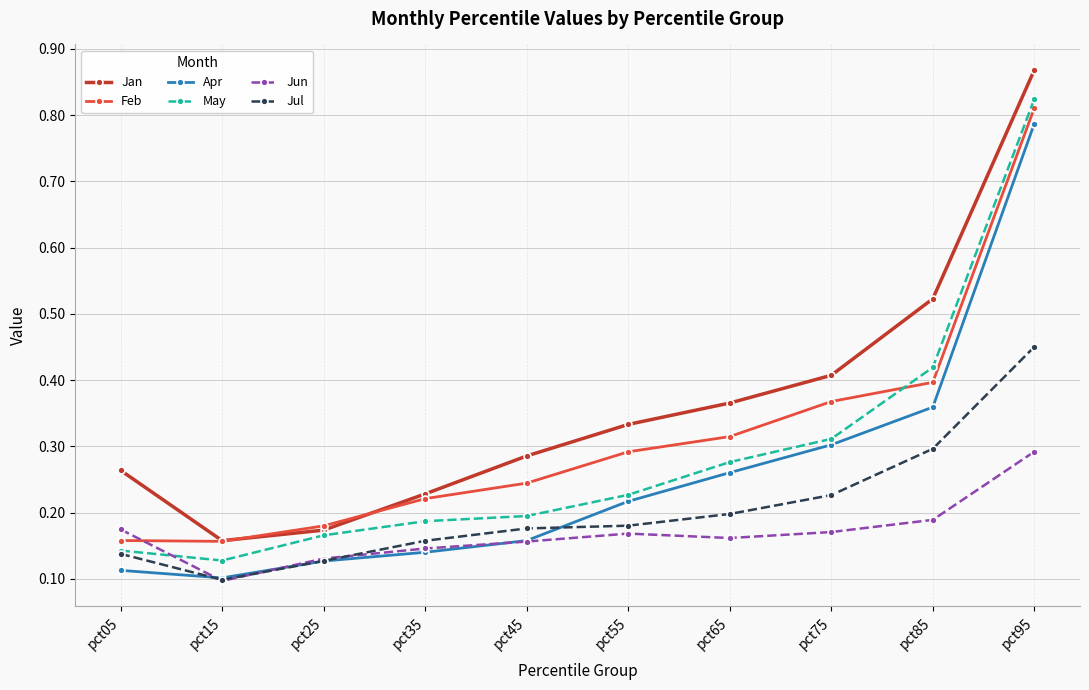

Where is Jul nearest to the value 0?

pct15